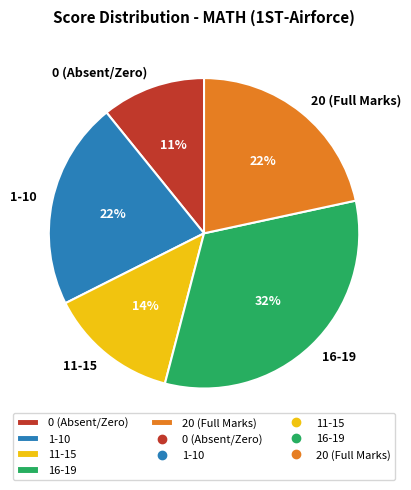

Which has a higher value, 16-19 or 20 (Full Marks)?

16-19